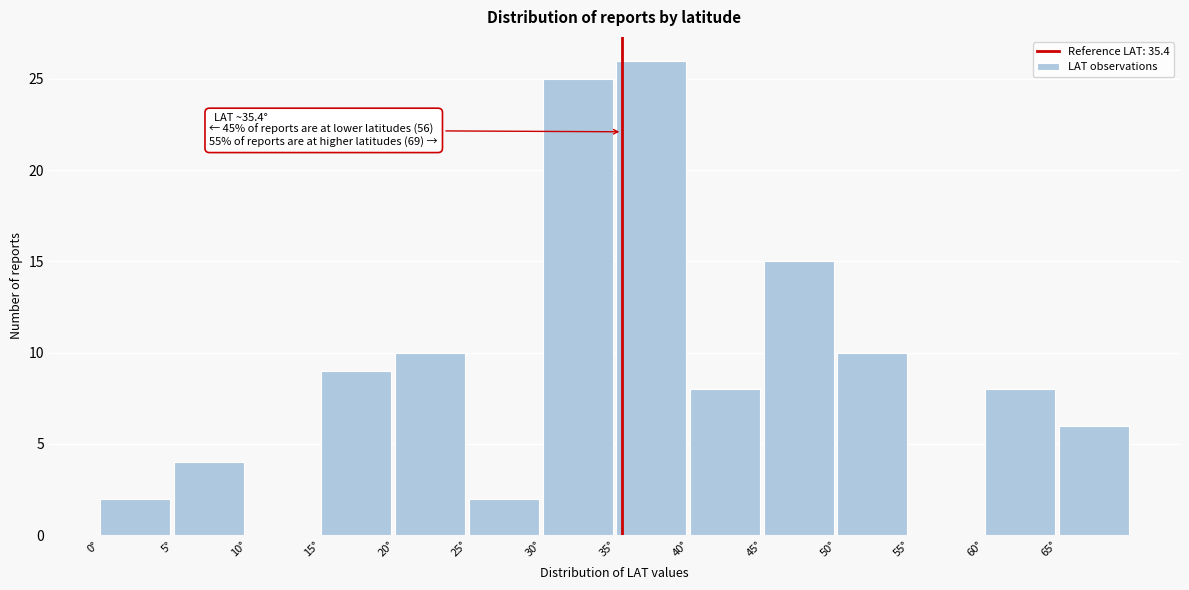

Which range on the x-axis has the tallest bar?

35 to 40